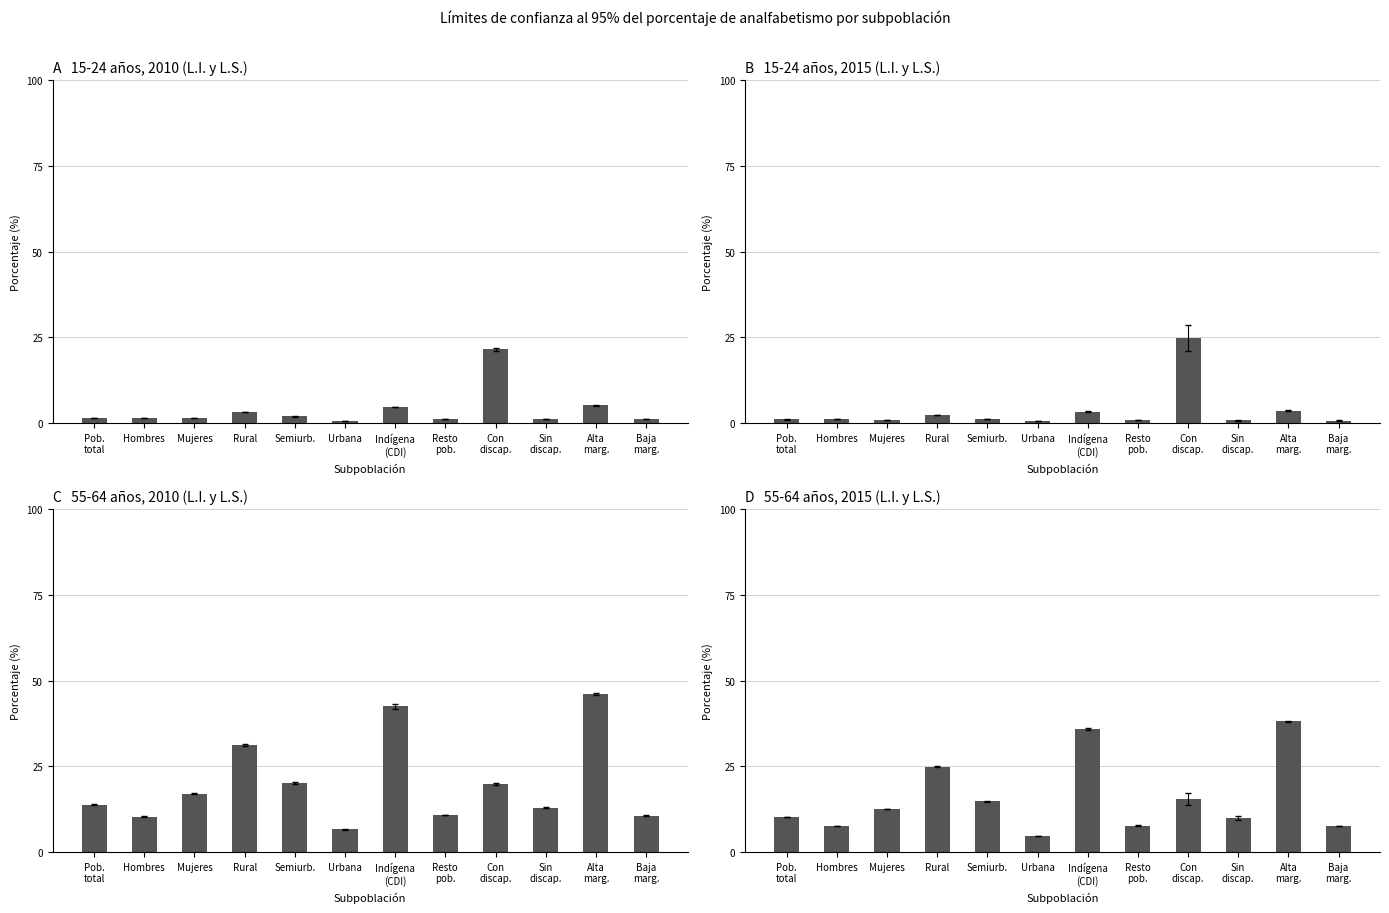

What is the difference between the maximum and minimum values?

33.5